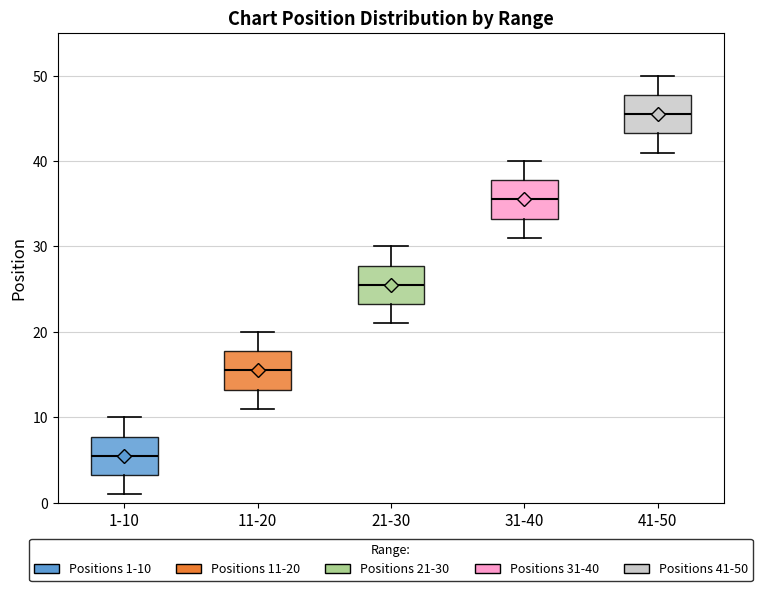

Where is the upper edge of the box for 31-40 on the y-axis? The values are not printed on the chart, so give them approximately, as read against the axis.

38